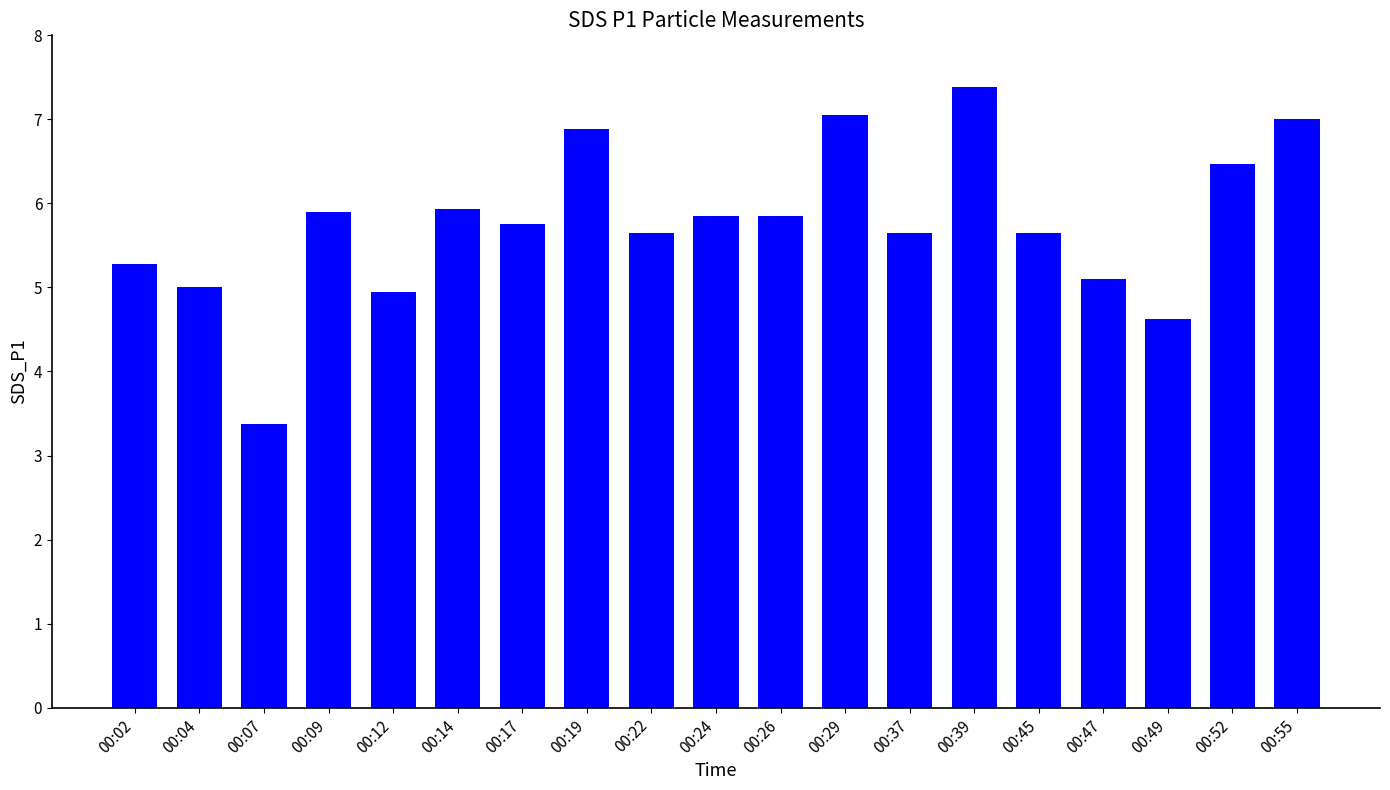

Between 00:49 and 00:37, which is larger?

00:37